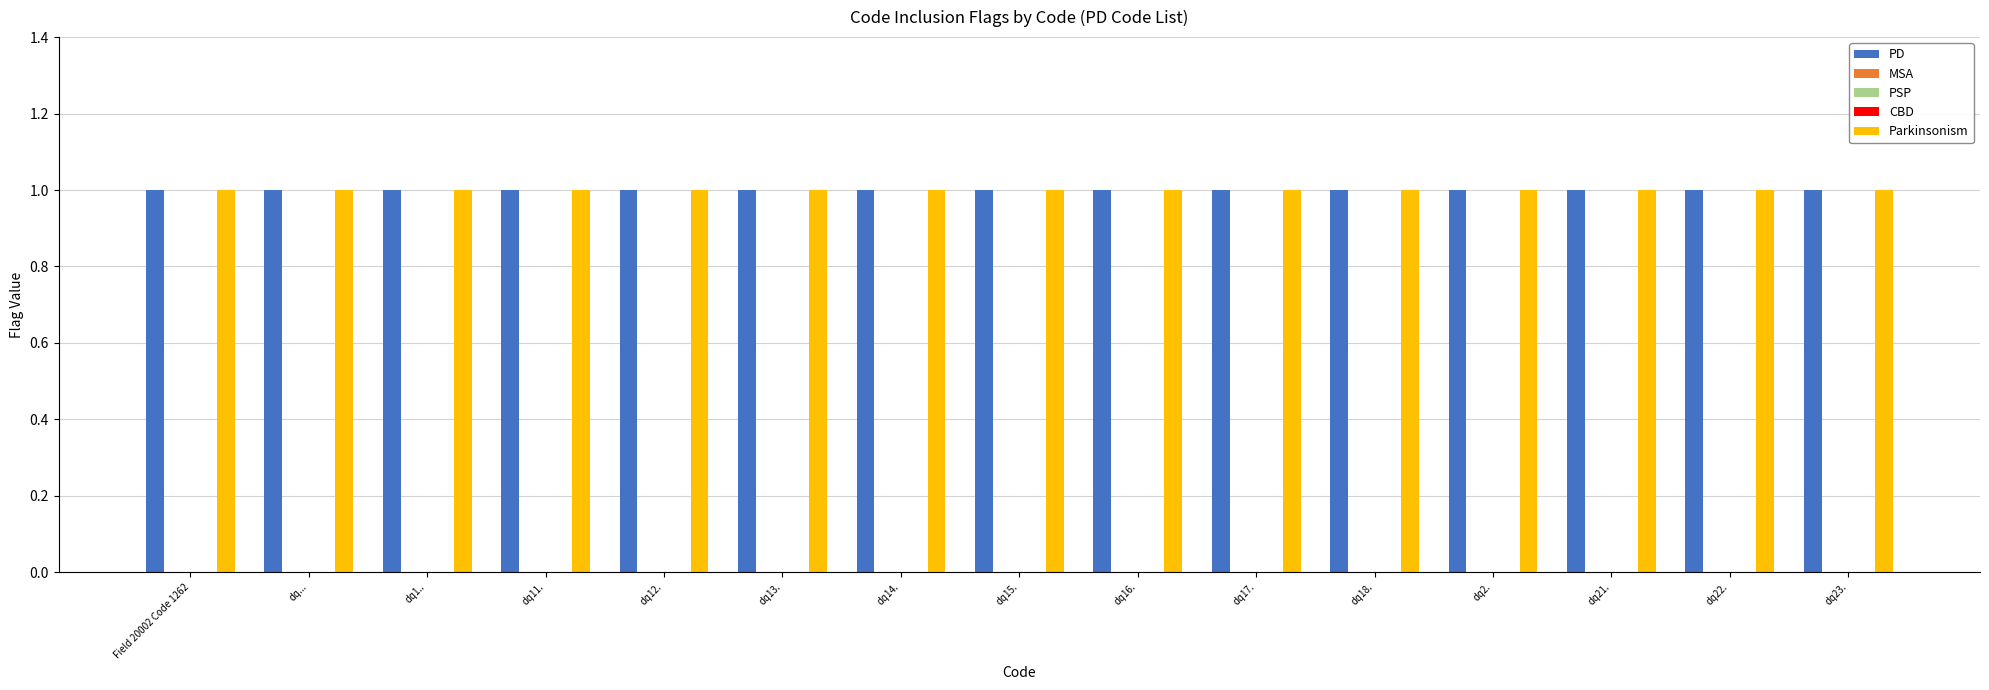

What is the label of the 8th bar from the right?

dq15.